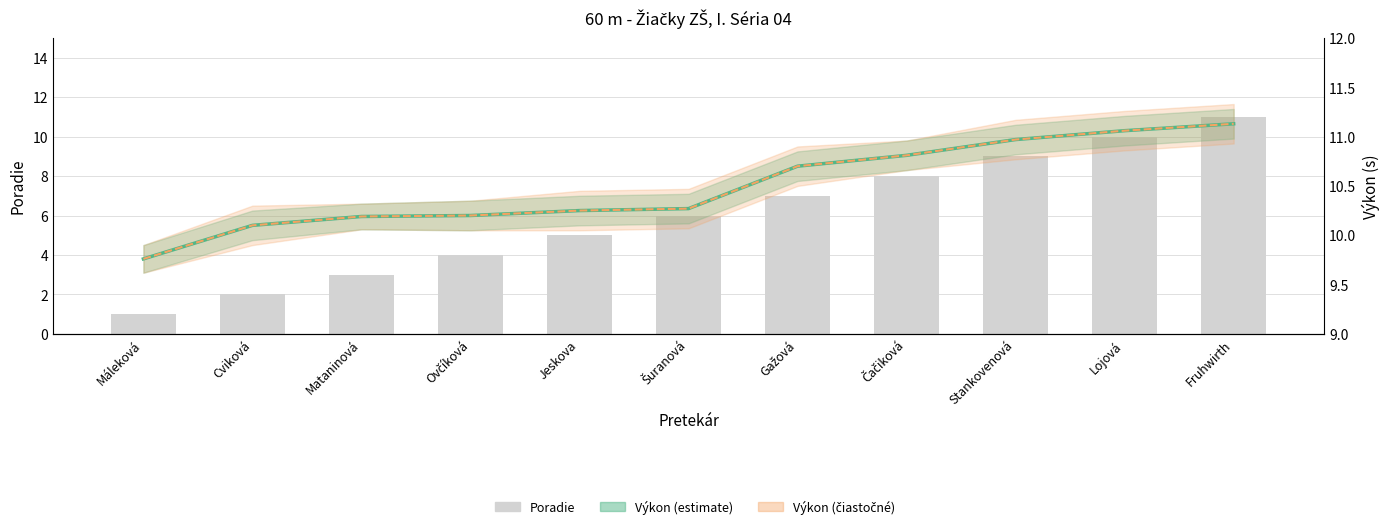

Which series has the largest range (max minus min)?

Poradie